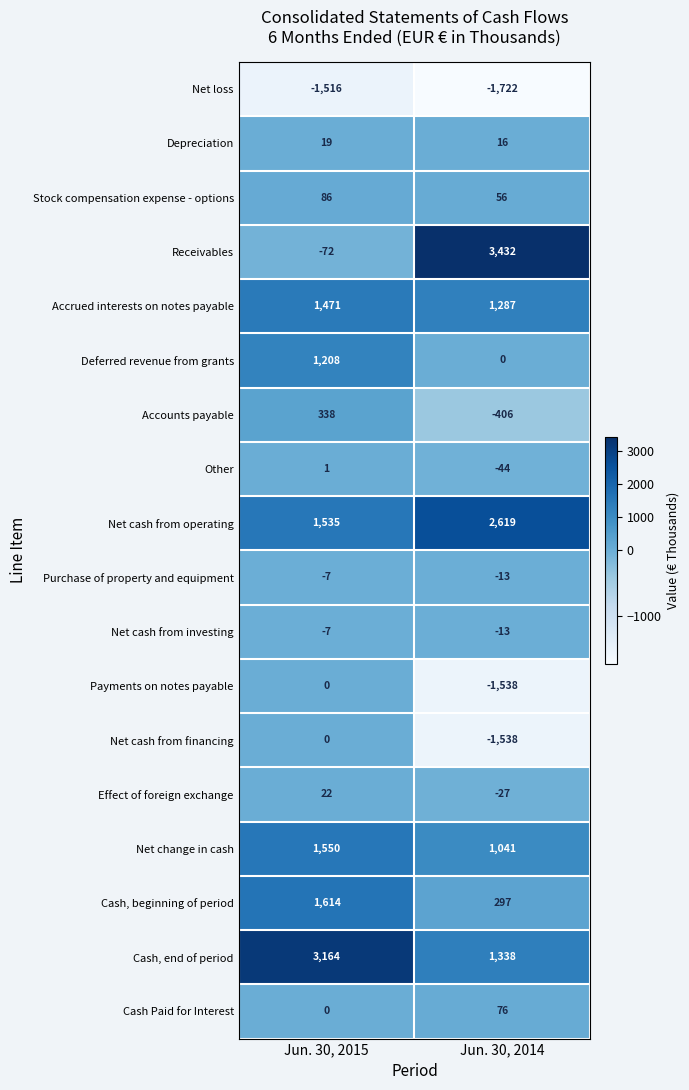

Which series has the widest spread of values?

Receivables